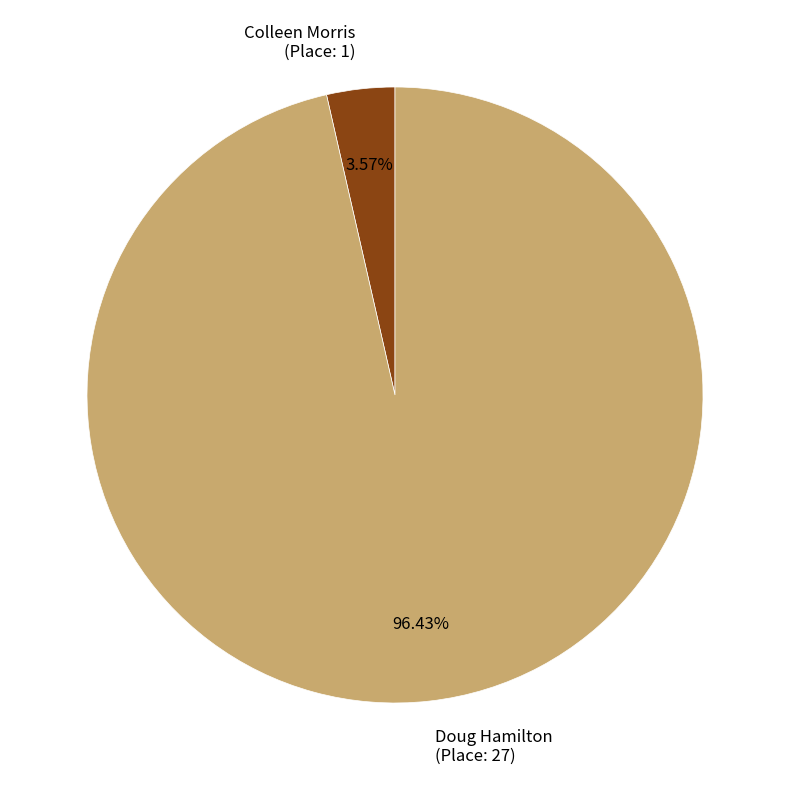

Does Colleen Morris (Place: 1) account for over 50% of the chart?

No